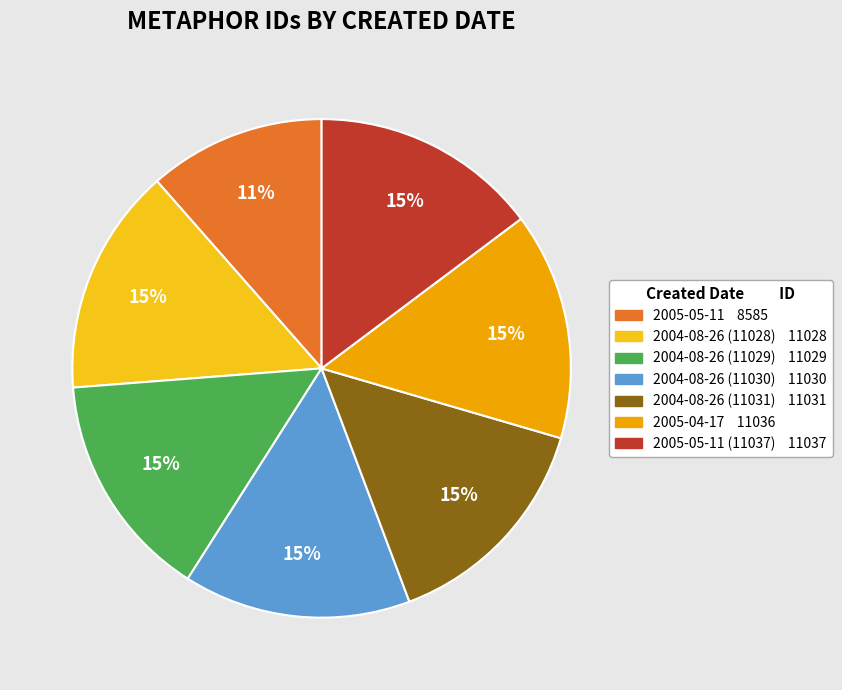

Is there any slice that represents more than half of the pie?

No